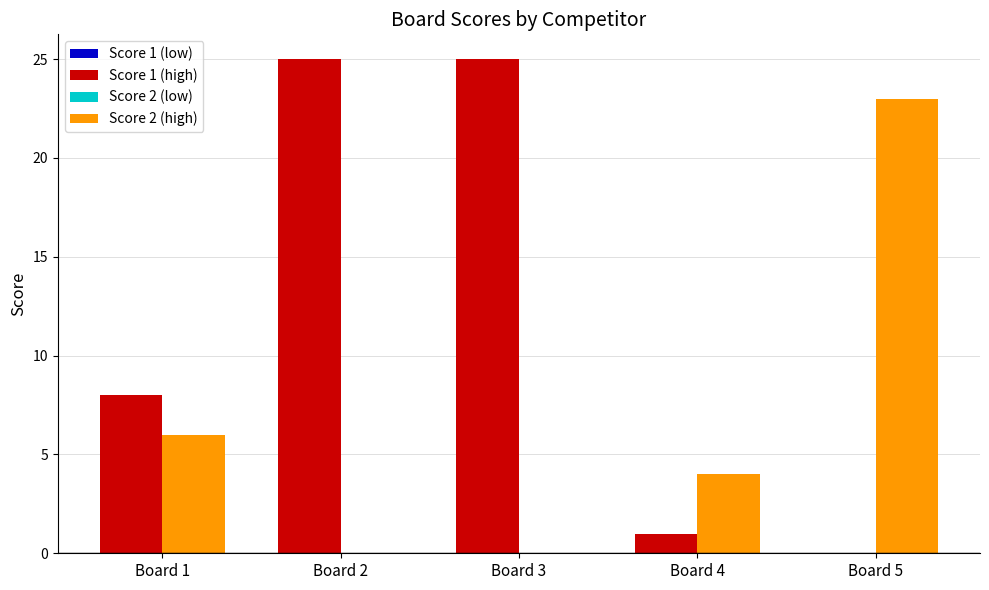

Reading right to left, extract all data points from this chart.

Score 1: Board 5=0	Board 4=1	Board 3=25	Board 2=25	Board 1=8
Score 2: Board 5=23	Board 4=4	Board 3=0	Board 2=0	Board 1=6